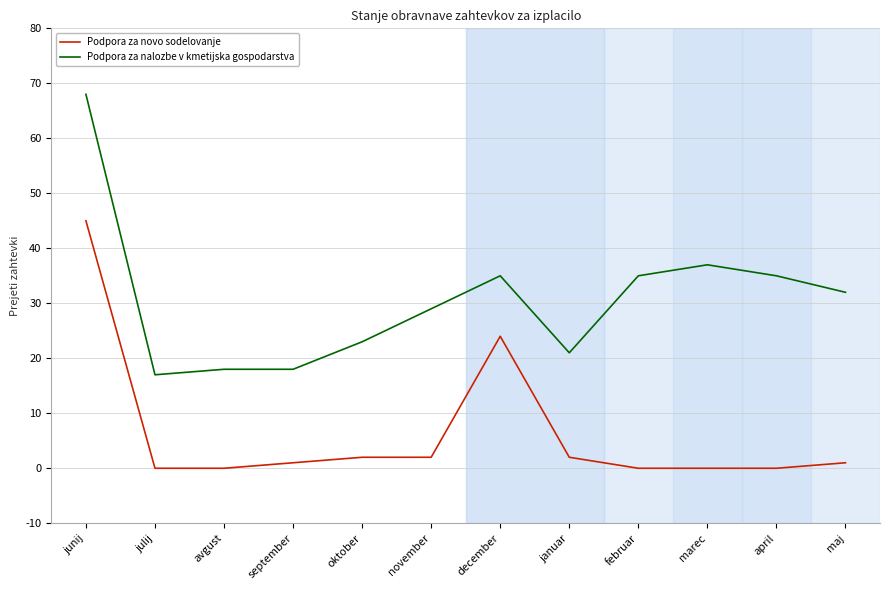

Between september and februar, which series saw the biggest shift?

Podpora za nalozbe v kmetijska gospodarstva